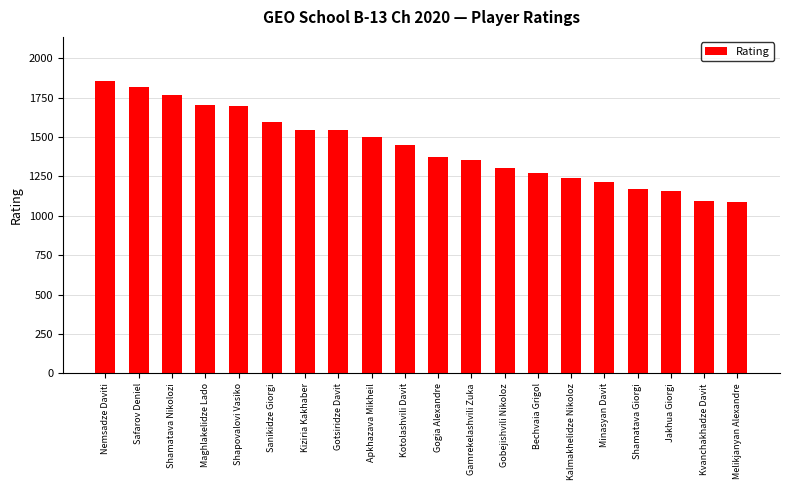

Is it true that the value at Minasyan Davit is 1214?

True